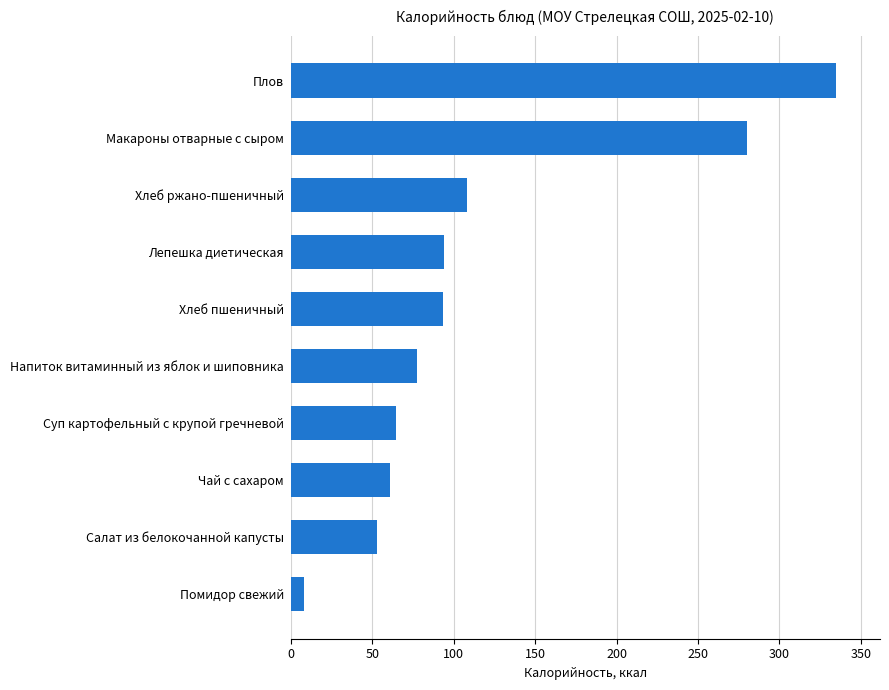

The value at Суп картофельный с крупой гречневой is 88.2. True or false?

False